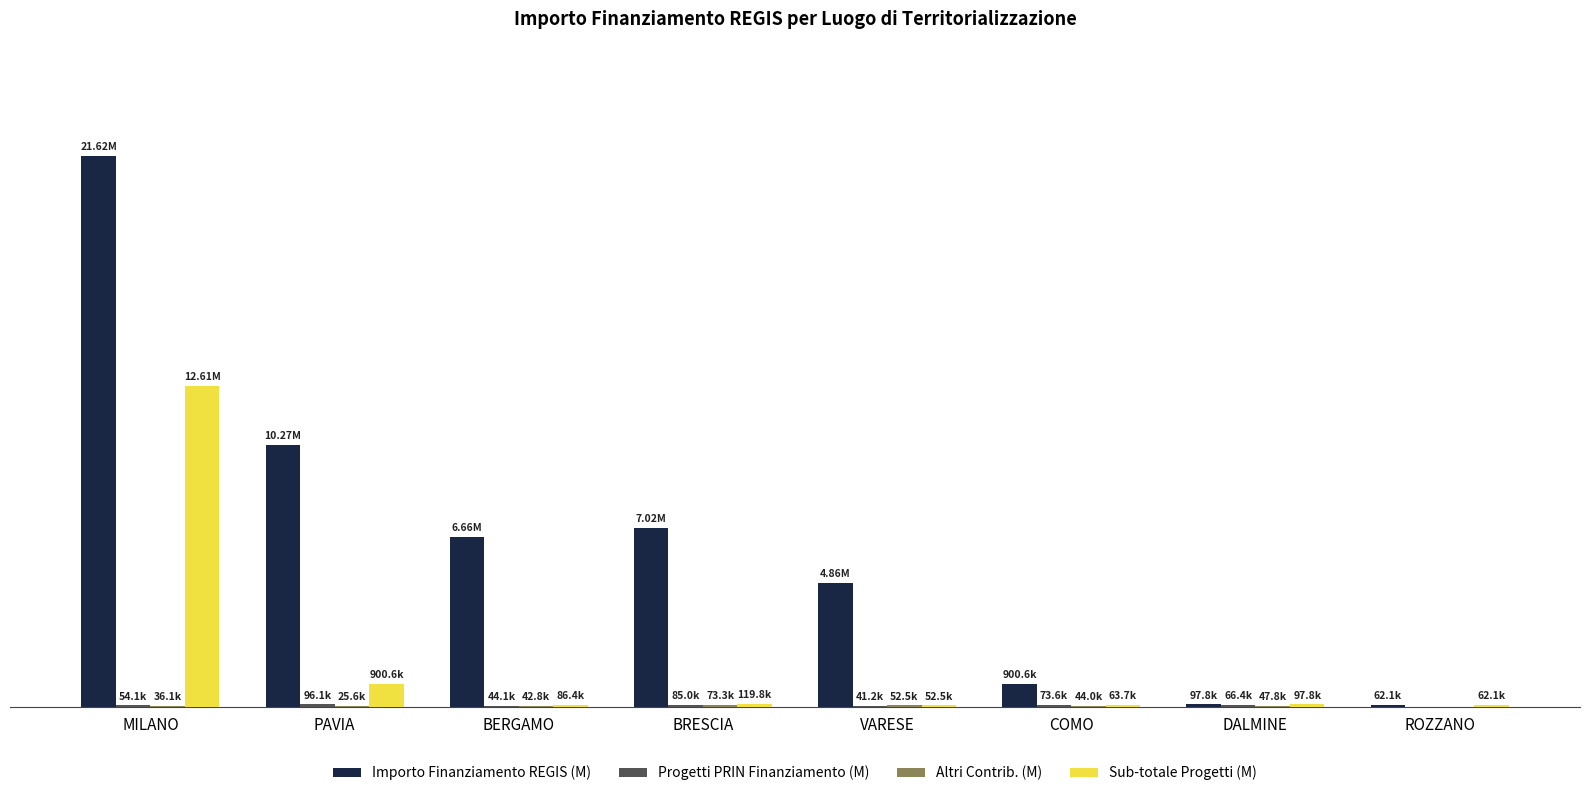

Are the bars grouped side by side (vs. stacked)?

Yes